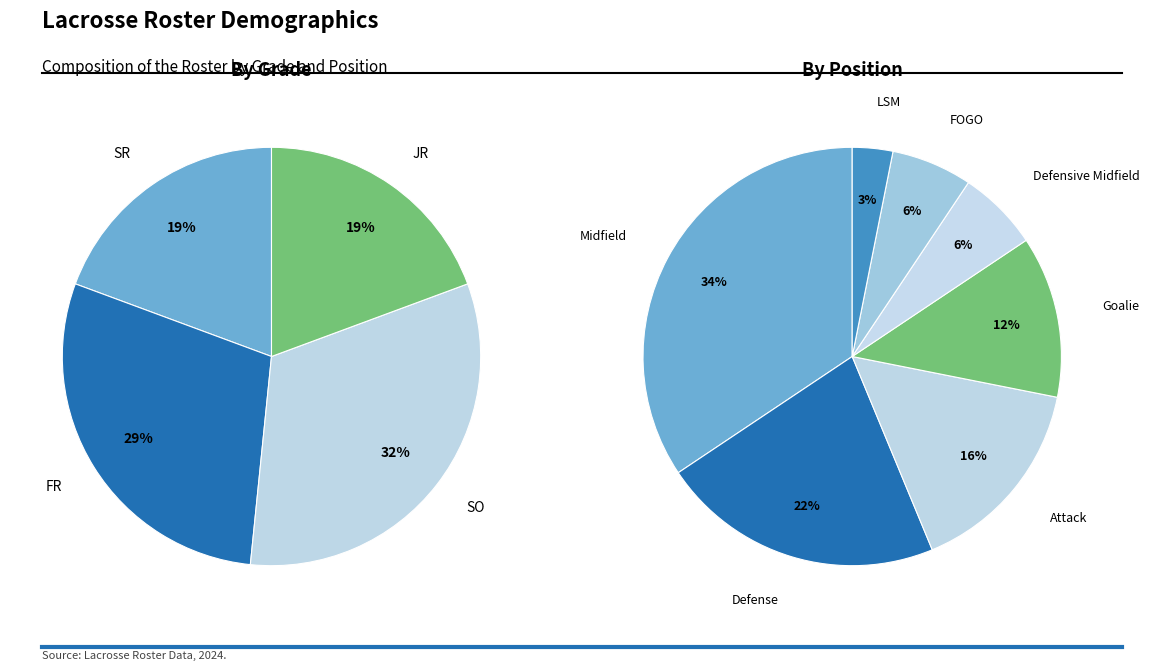

What is the difference between the highest and lowest values at JR?

6